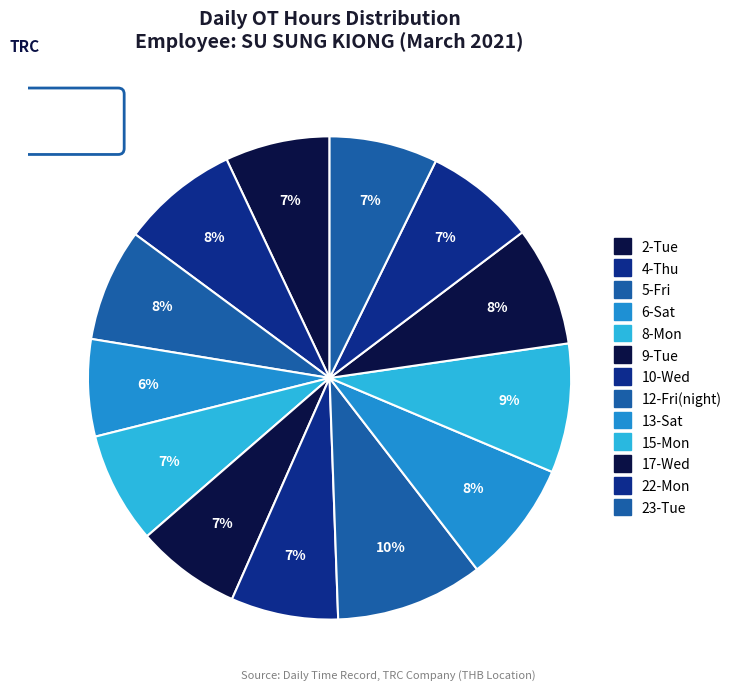

Is it true that 6-Sat is 6% of the pie?

True